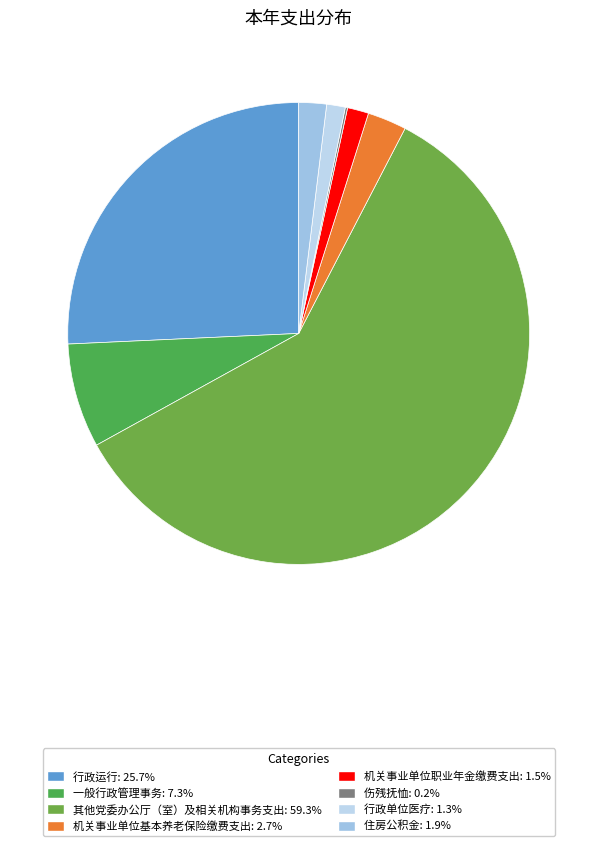

Which category has the smallest portion of the pie?

伤残抚恤